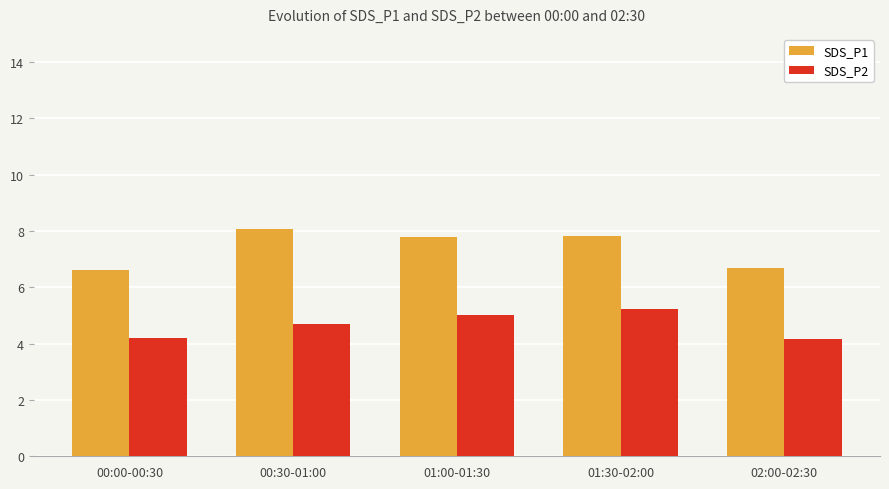

What is the sum of all SDS_P2 values?

23.3